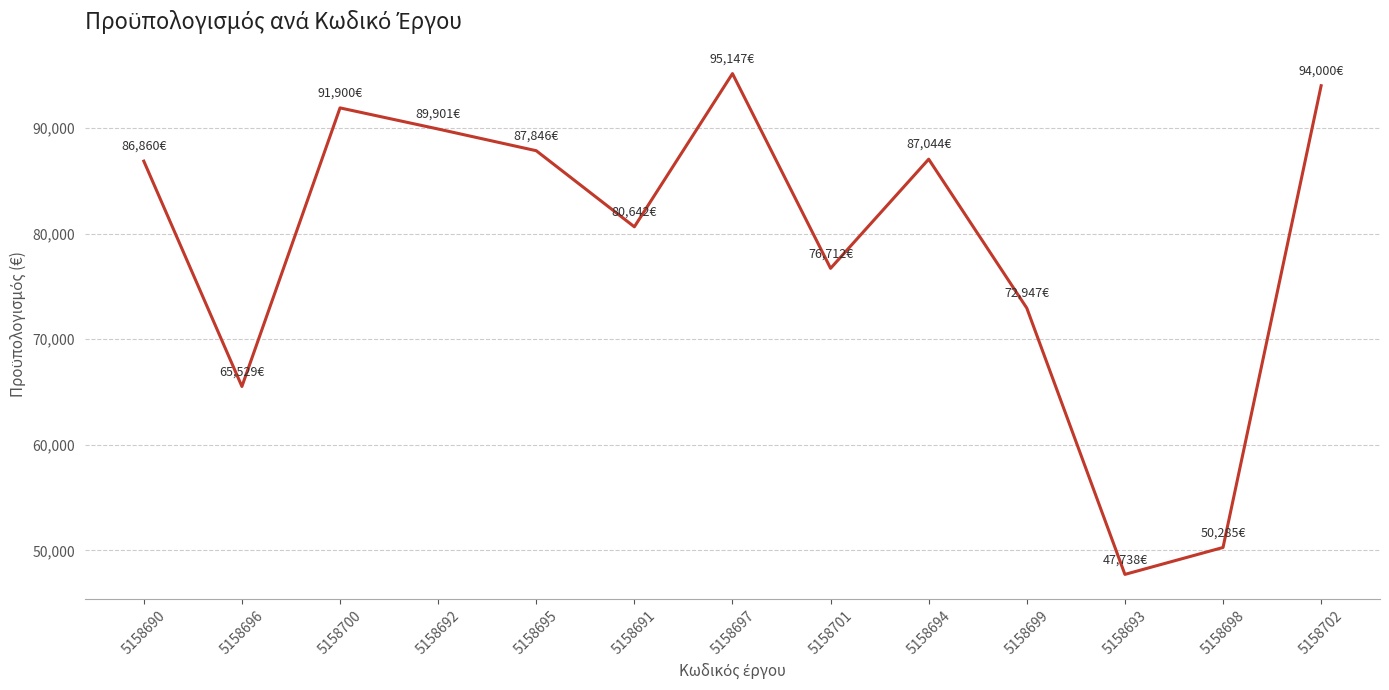

What is the ratio of the value at 5158690 to the value at 5158699?

1.2